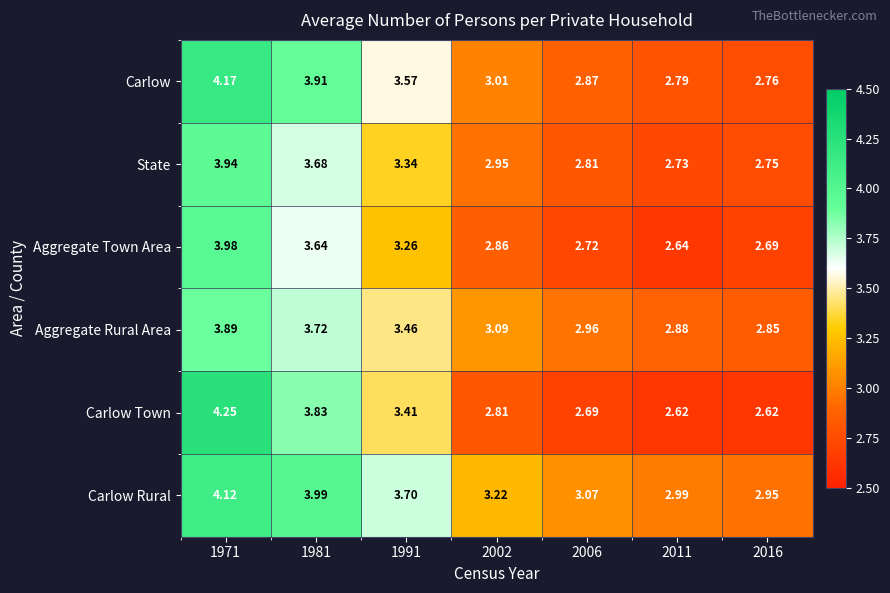

Is the value of Aggregate Rural Area at 1991 greater than the value of State at 1981?

No